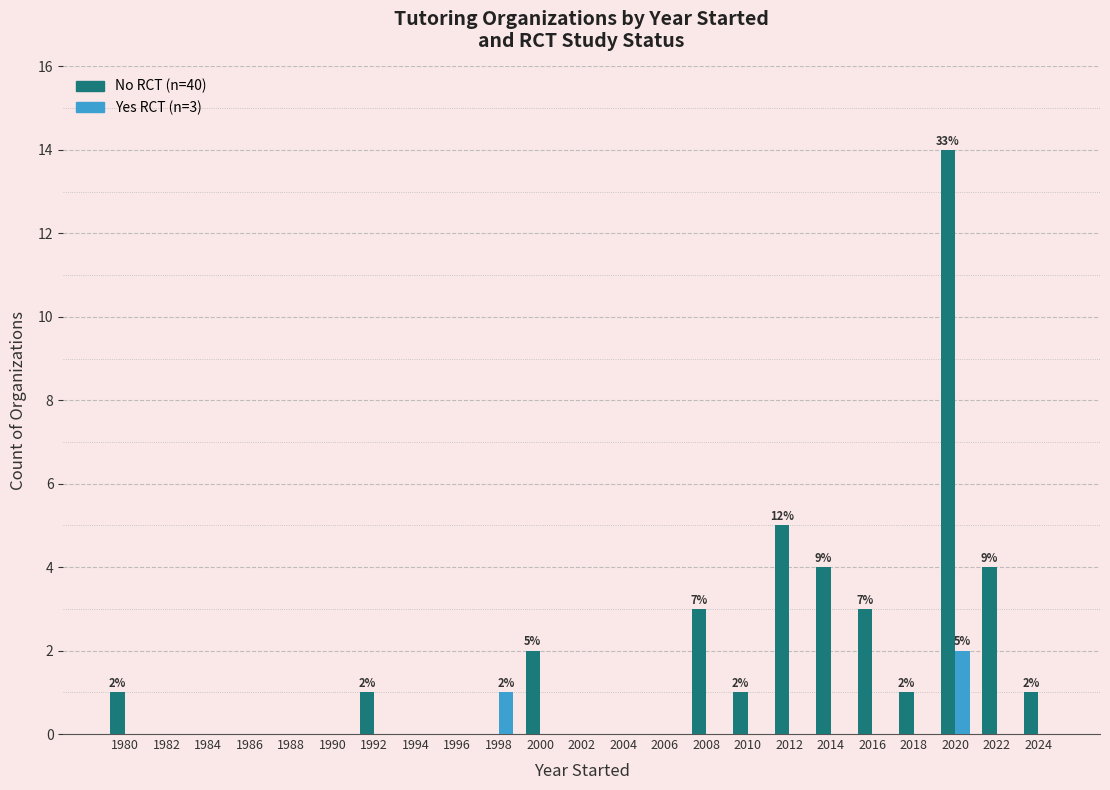

Does the chart contain stacked bars?

No